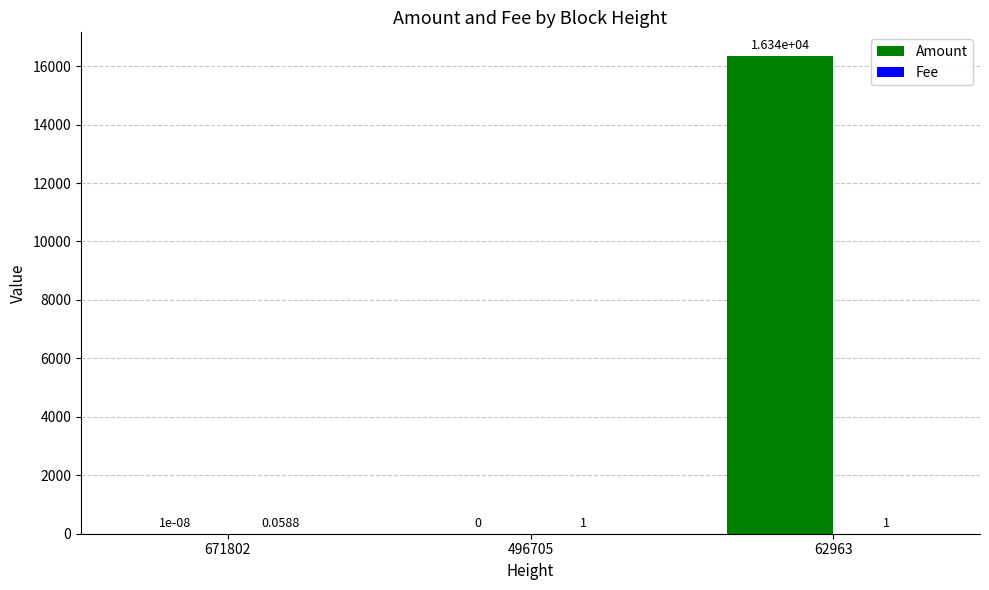

What is the sum of all Amount values?

16340.0